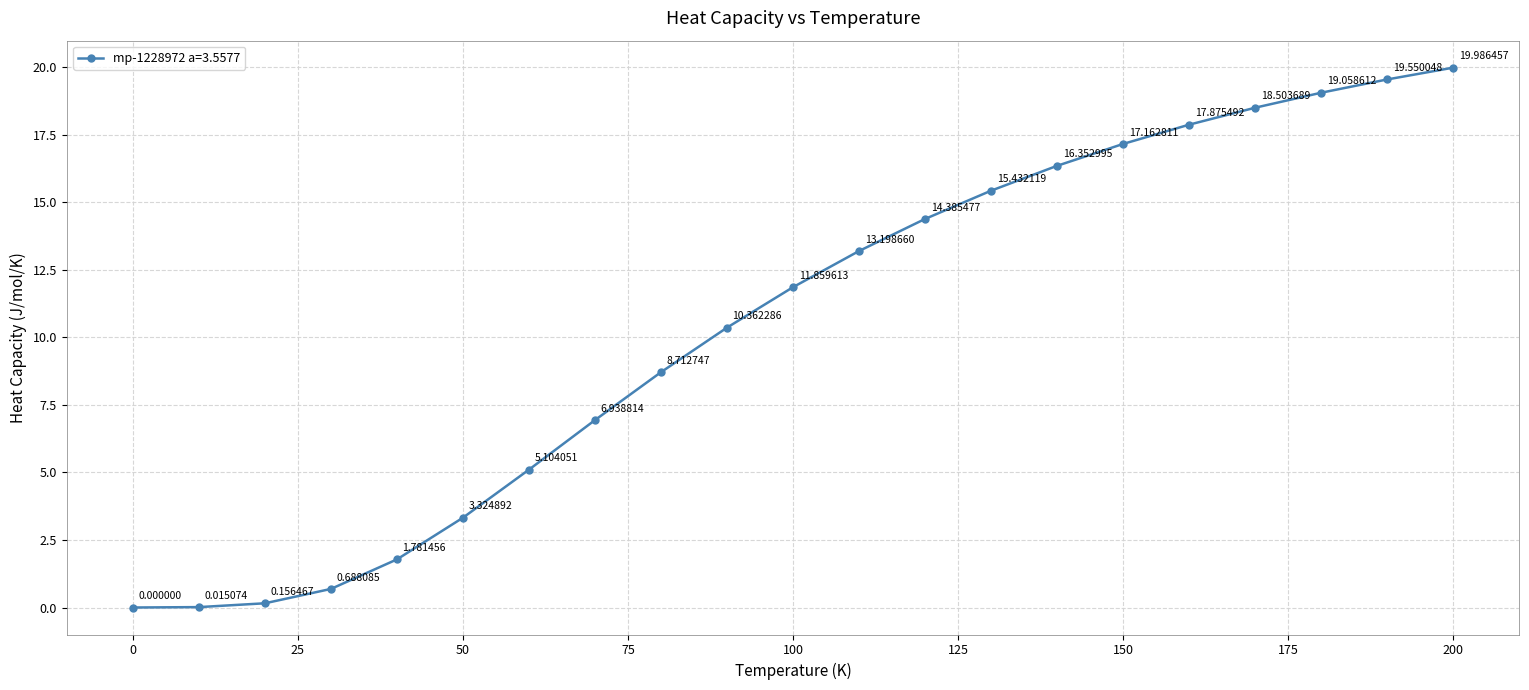

True or false: the data has more than 0 interior local peaks.

False